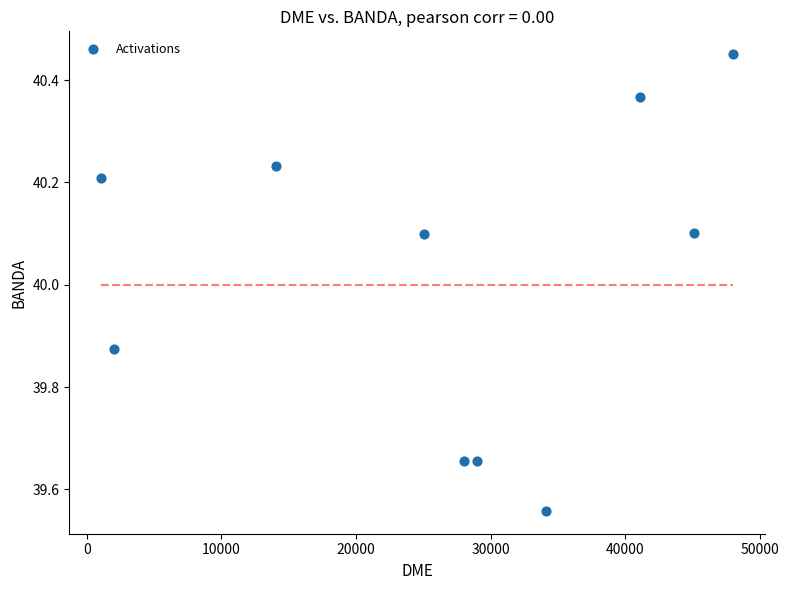

What is the range of X values (max minus min)?

46960.0